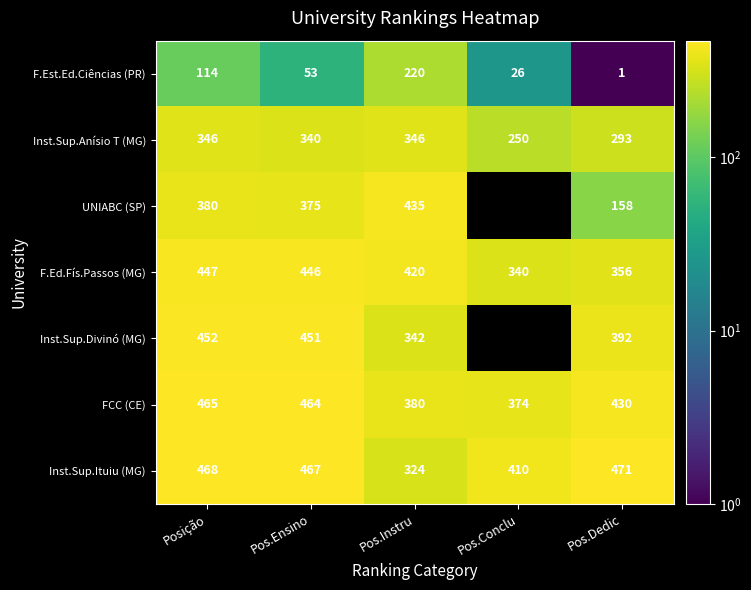

Is the value of Inst.Sup.Divinó (MG) at Pos.Dedic greater than the value of F.Est.Ed.Ciências (PR) at Pos.Instru?

Yes